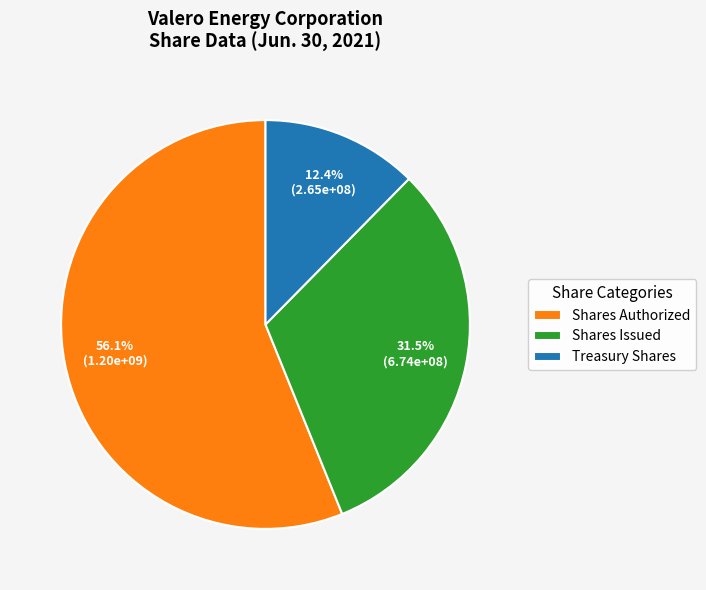

Which slice represents more than half of the pie?

Shares Authorized